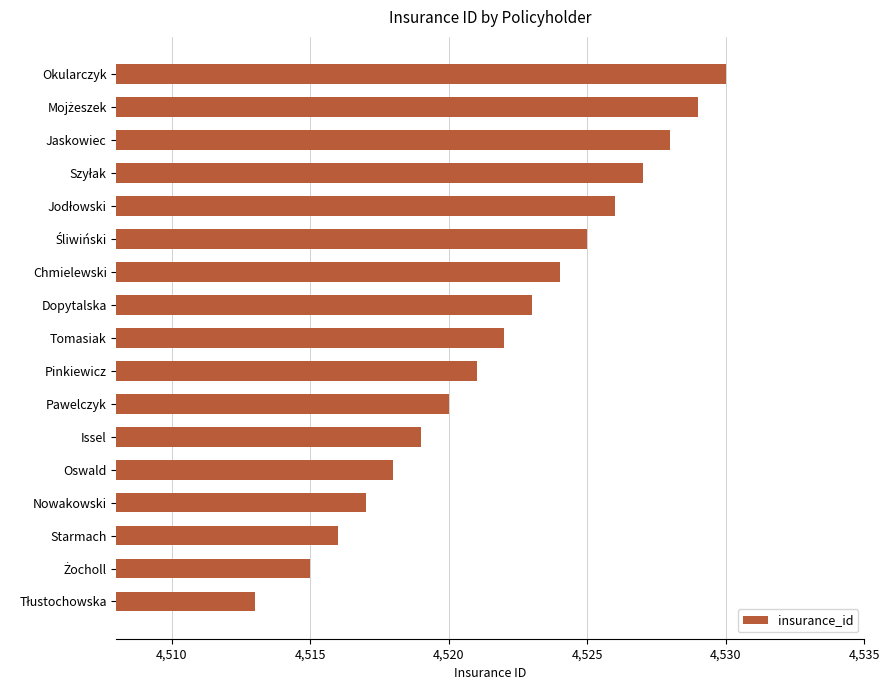

Reading bottom to top, what are all the values shown in this chart?

4513	4515	4516	4517	4518	4519	4520	4521	4522	4523	4524	4525	4526	4527	4528	4529	4530